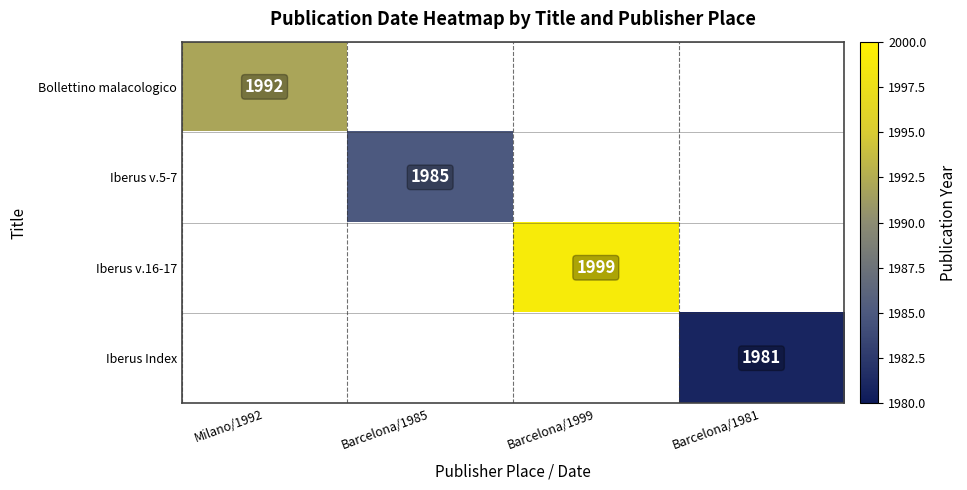

How many categories are shown in the chart?

4